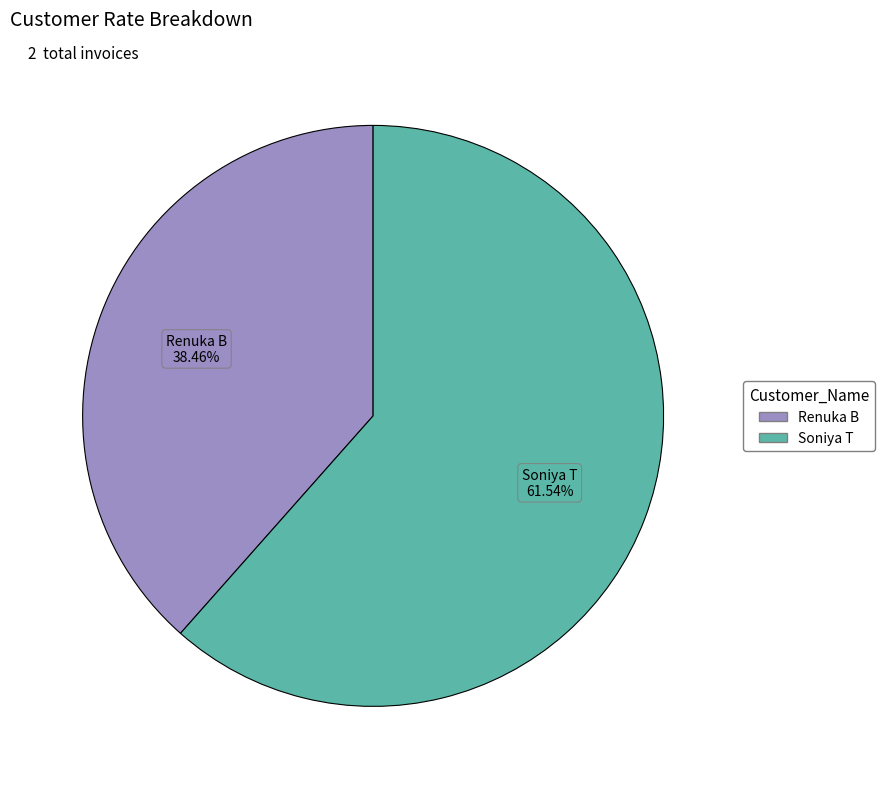

To the nearest percent, what is the combined percentage of Soniya T and Renuka B?

100%